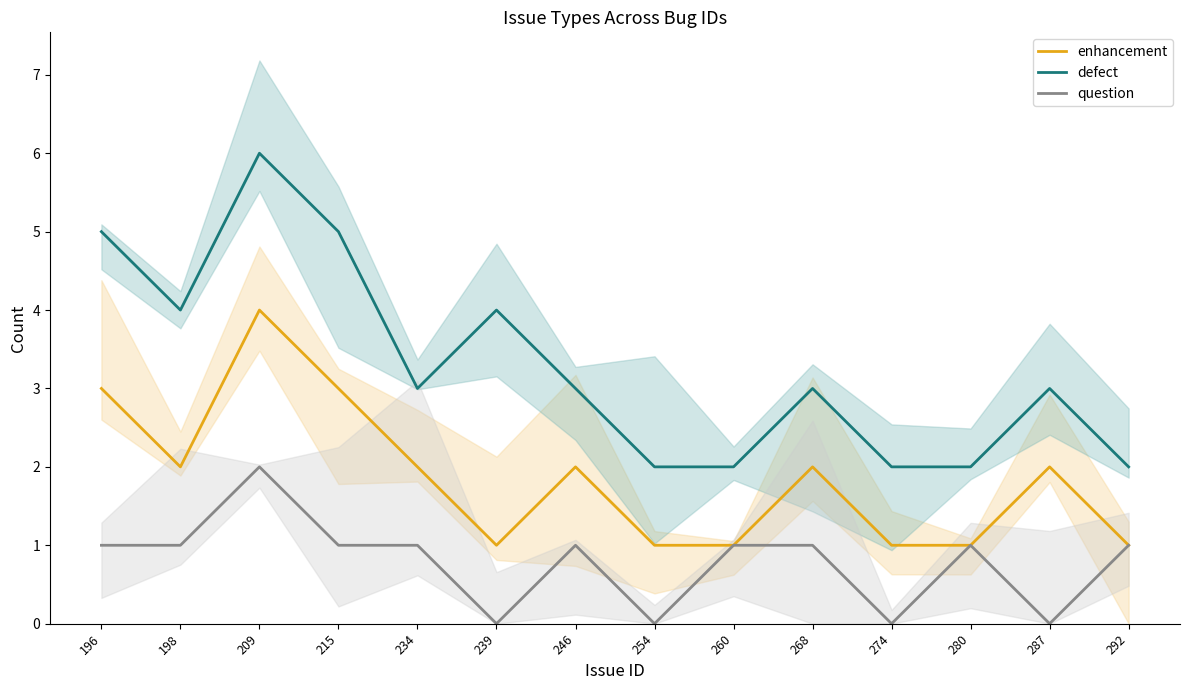

Between 234 and 268, which is larger?

234